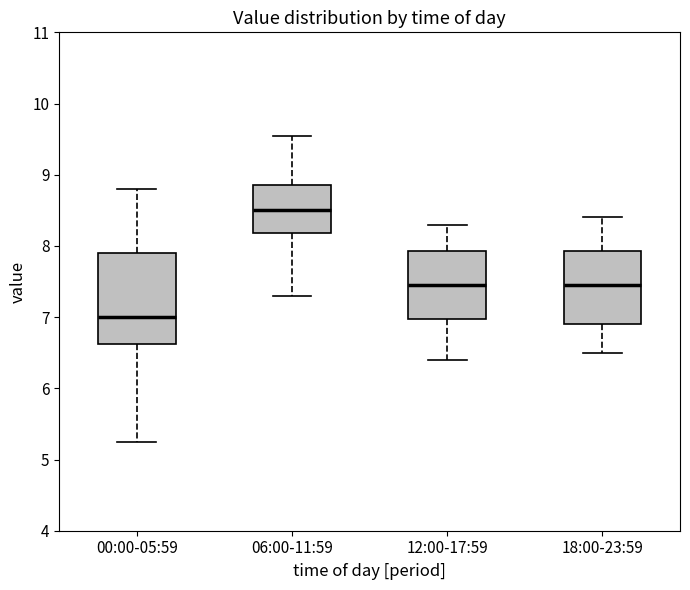

Which box is the tallest, from its lower edge to its upper edge?

00:00-05:59